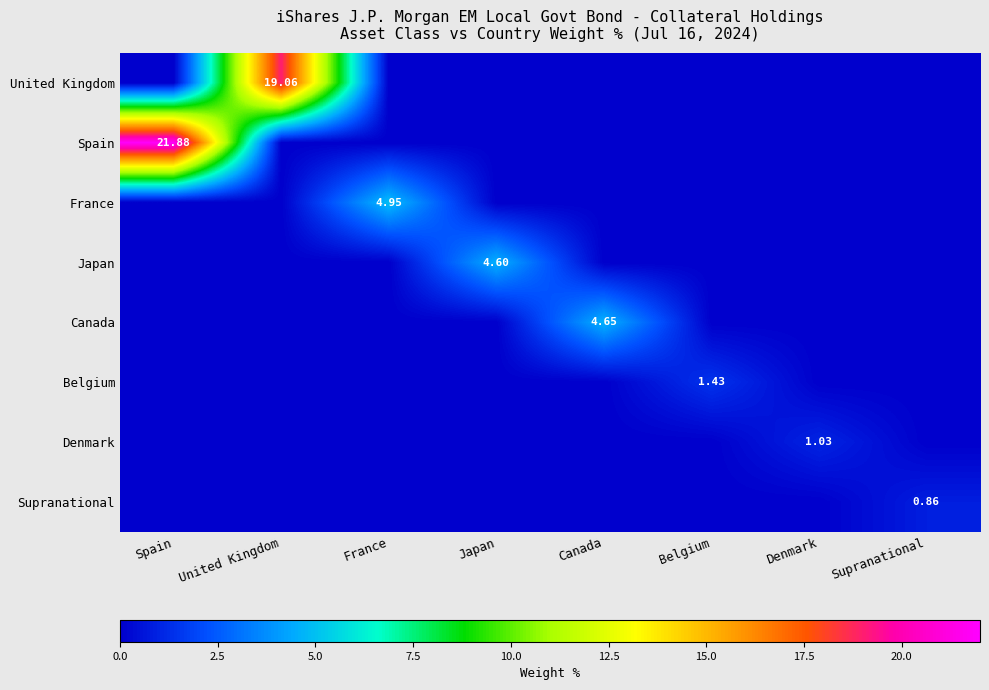

At which label does Canada reach its minimum?

Spain